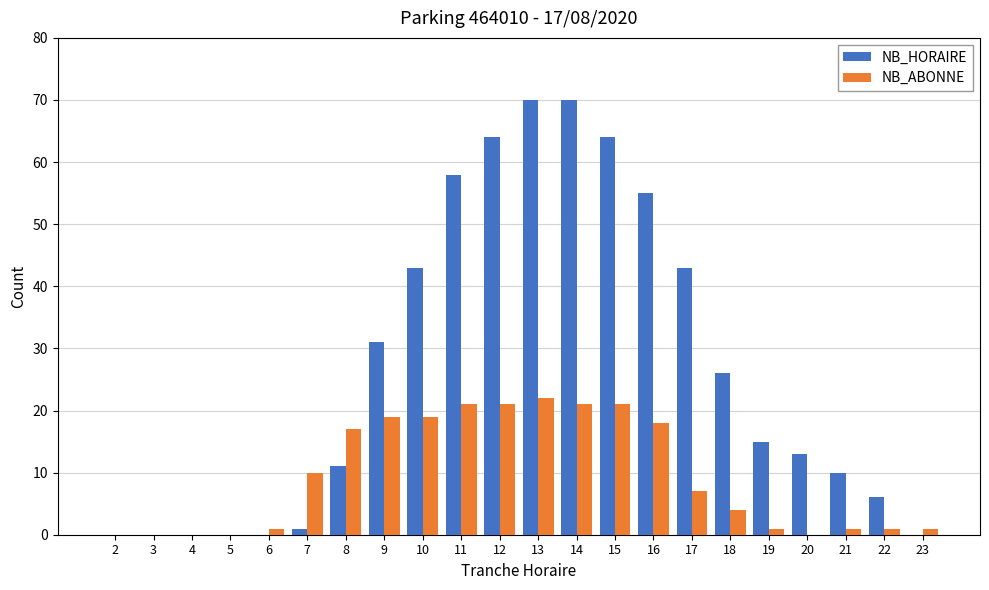

At which label is NB_HORAIRE closest to 35?

9